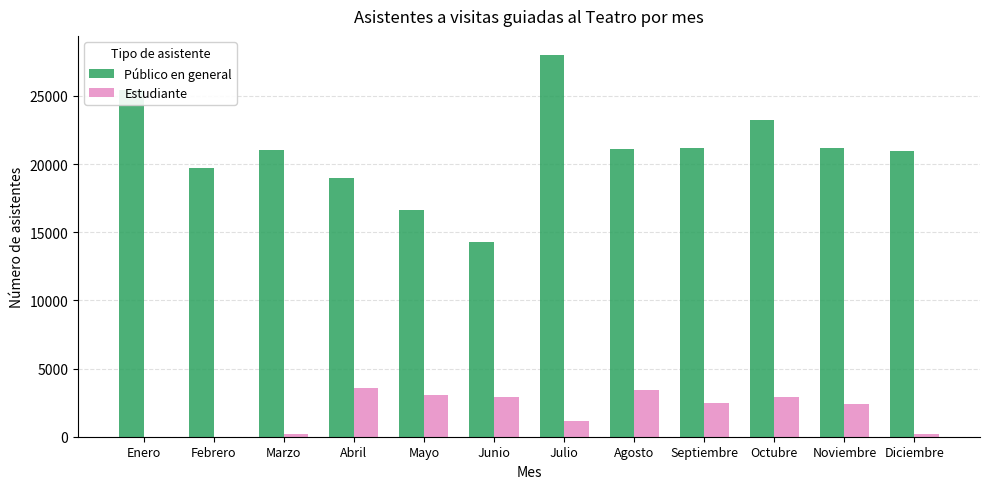

What is the greatest value displayed?

28003